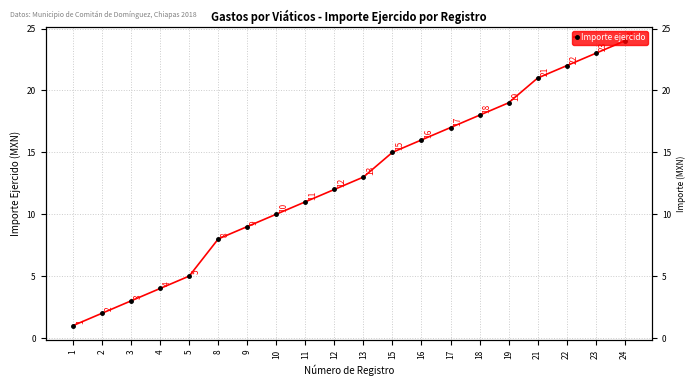

Read the value at 8.

8